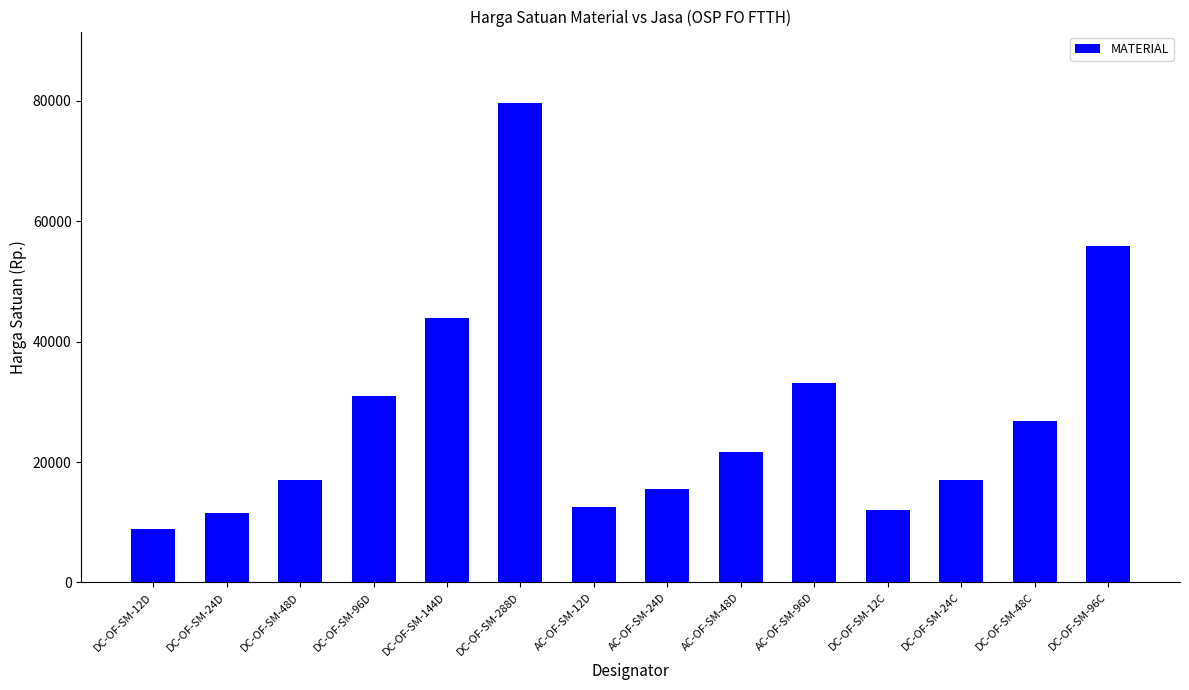

What position from the right is DC-OF-SM-12D?

14